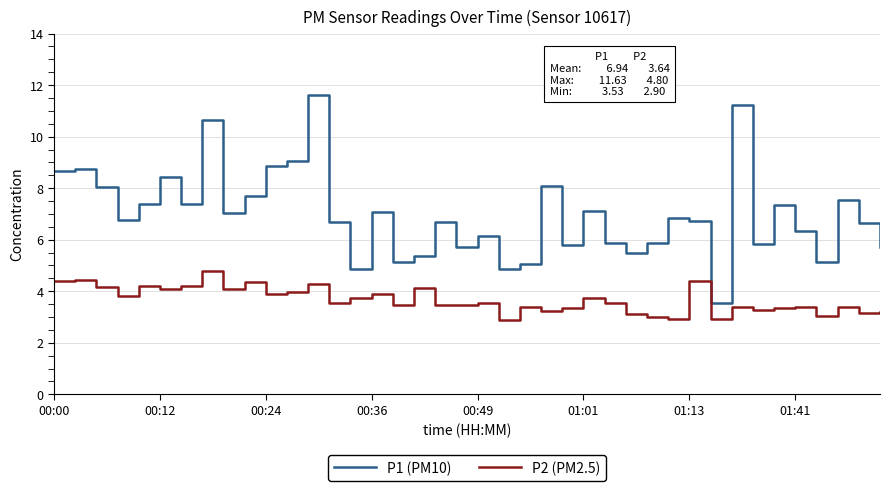

At how many categories does at least one series exceed 10?

3